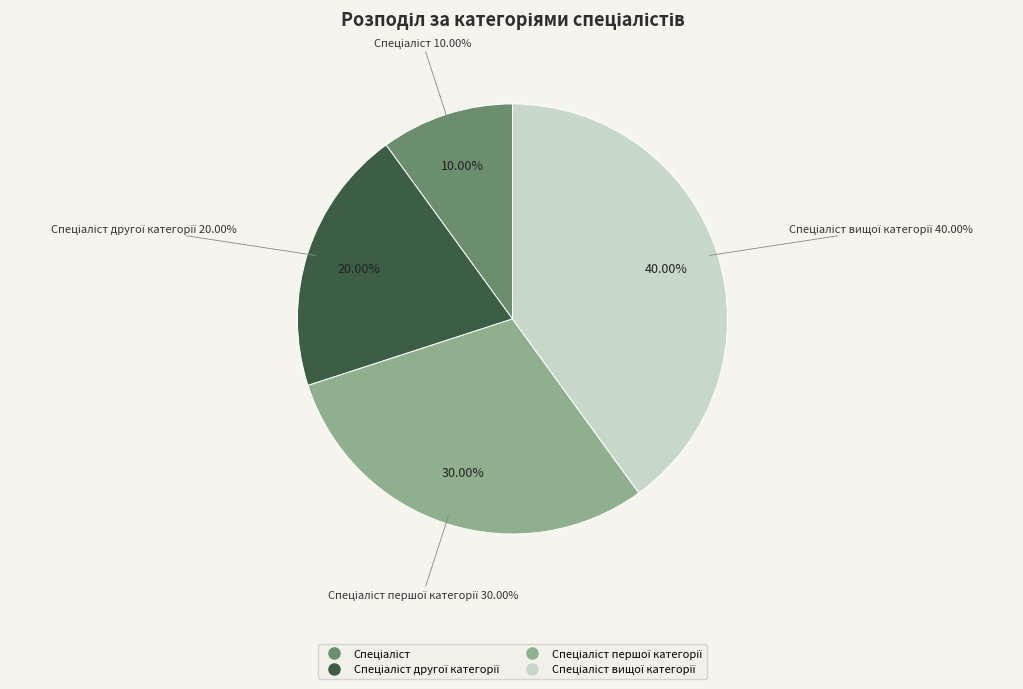

Which category has the smallest portion of the pie?

Спеціаліст